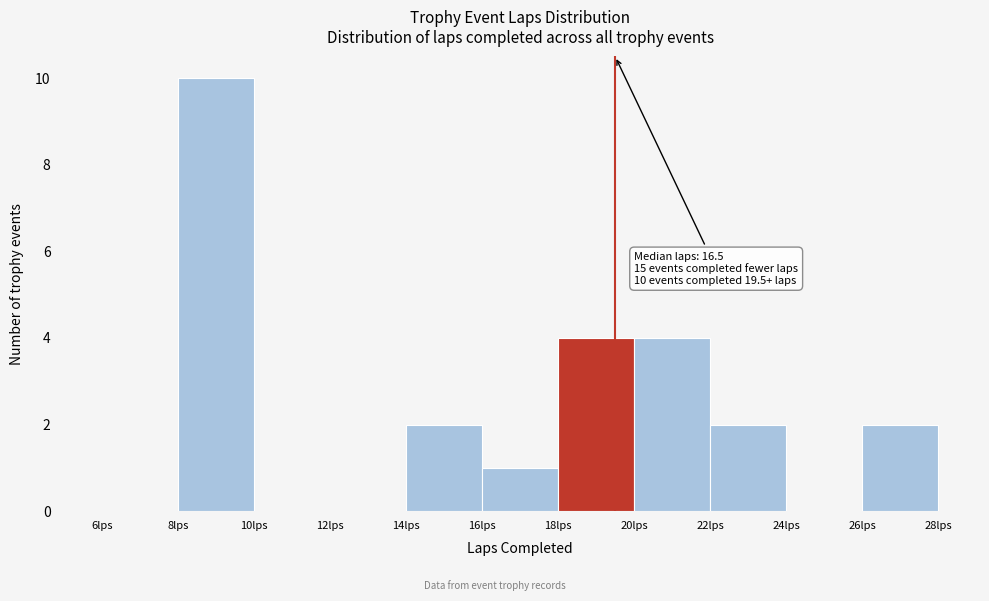

Over which range of the x-axis is the bar tallest?

8 to 10